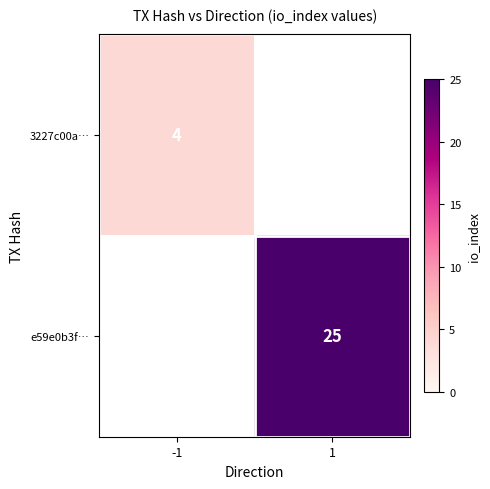

At which category does the chart reach its peak across all series?

1